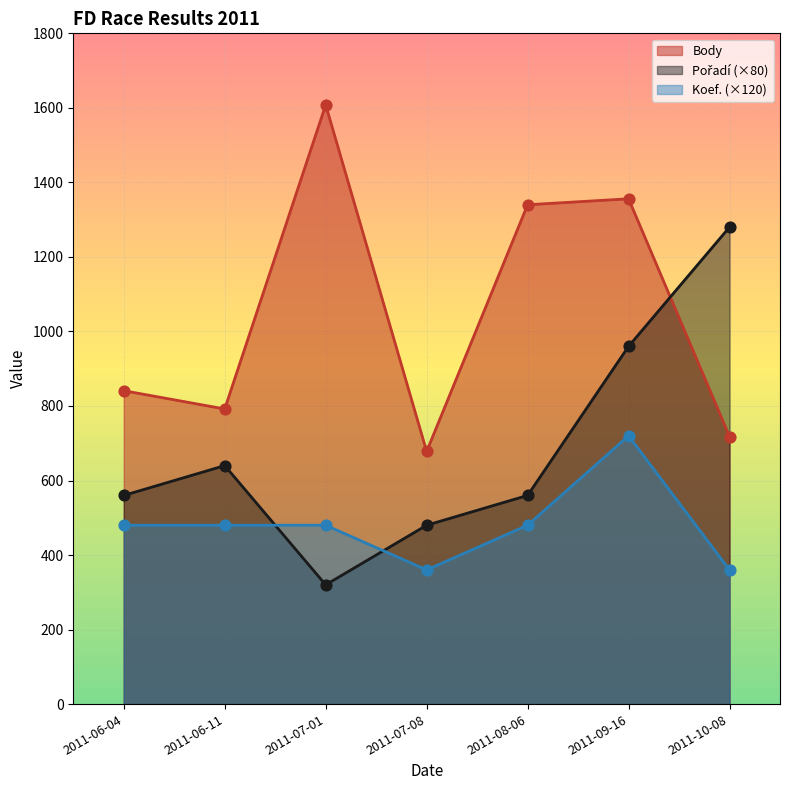

Which series has the largest total across all categories?

Body